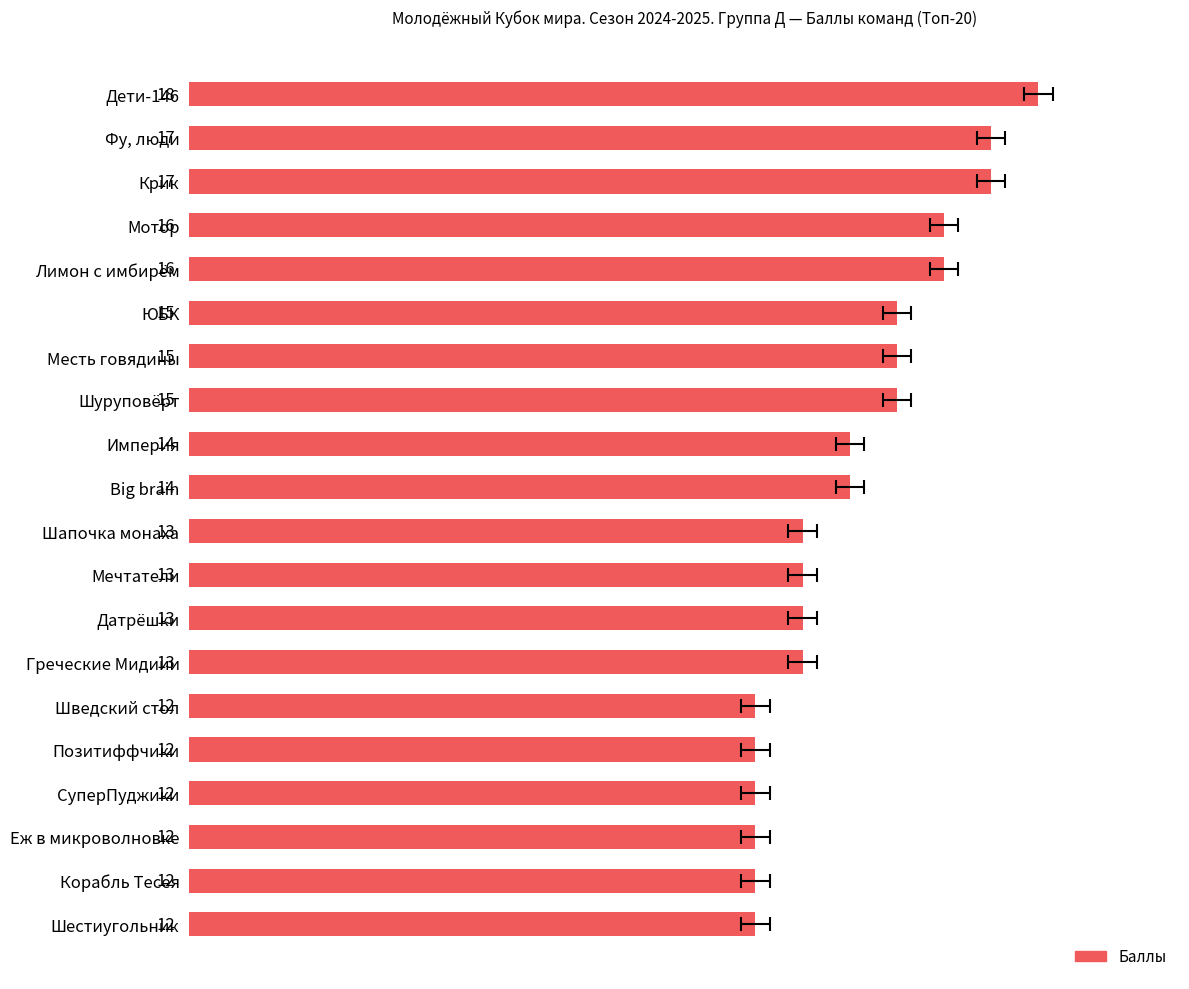

Count the number of data series in this chart.

1